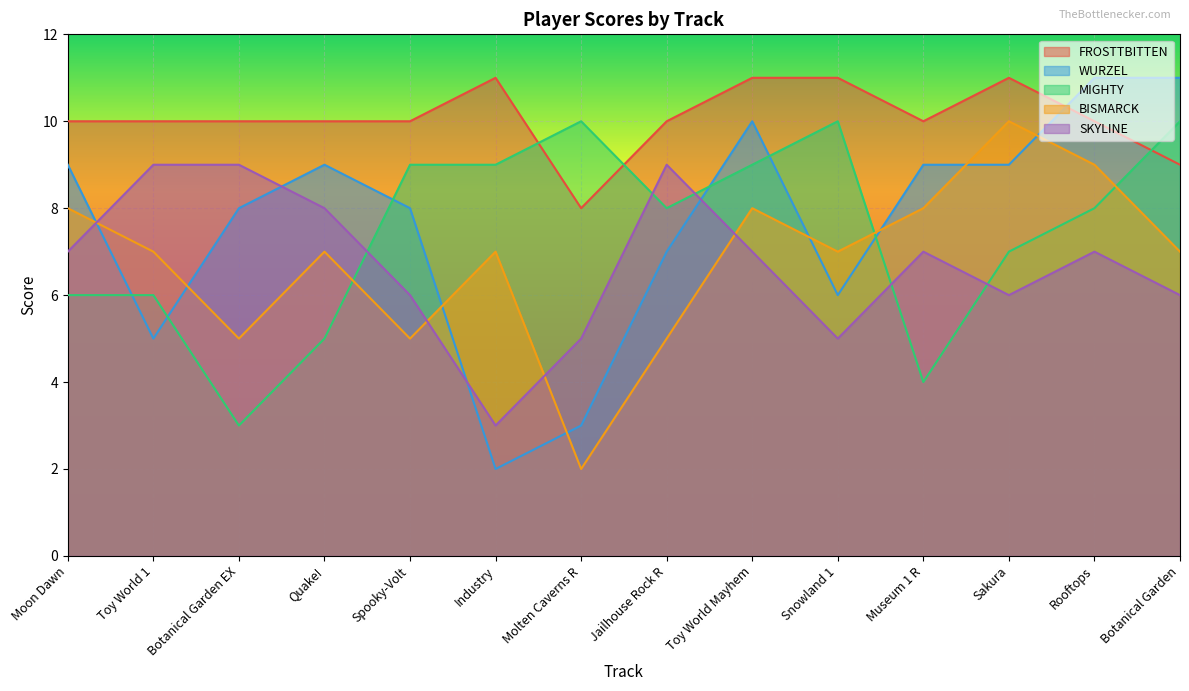

The WURZEL series shows 9 at Museum 1 R. True or false?

True